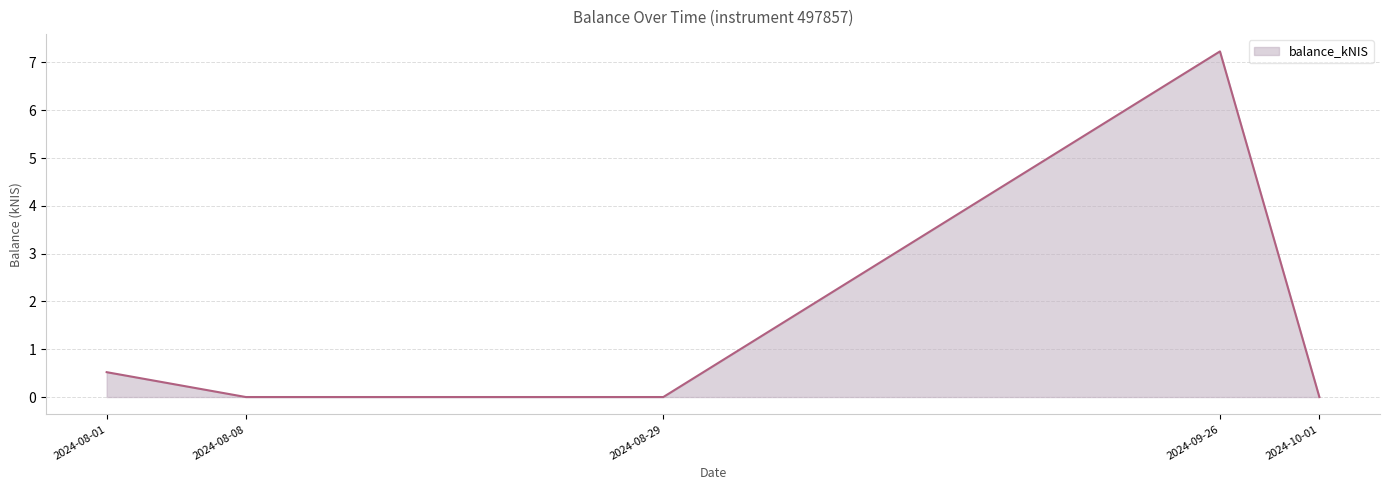

The value at 2024-08-01 is 0.8. True or false?

False